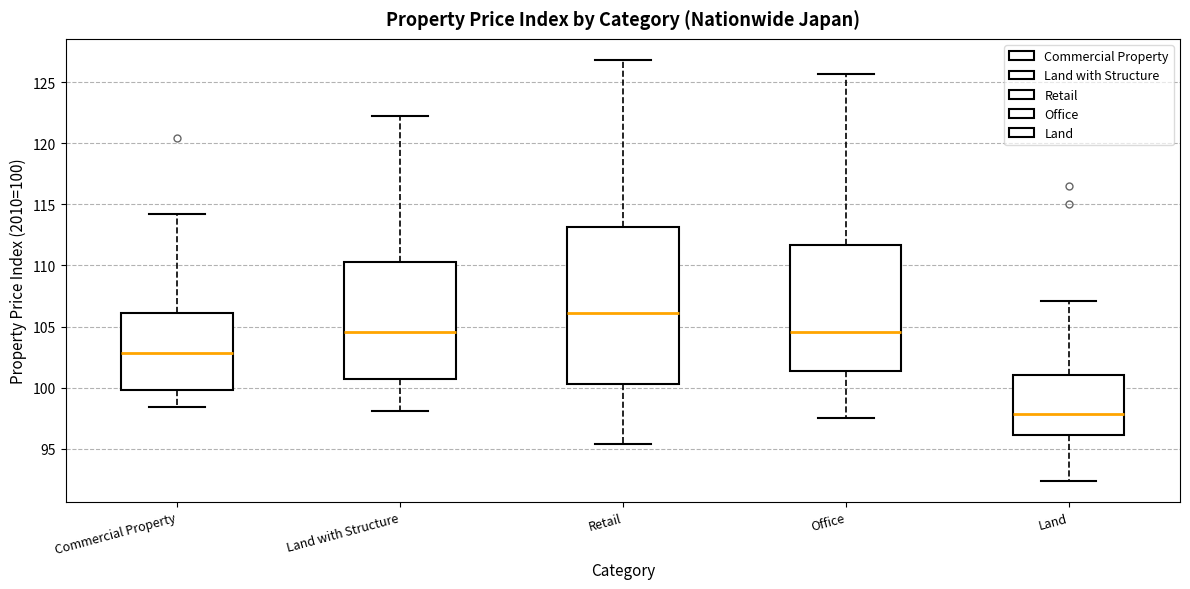

Comparing the boxes themselves (not the whiskers), which one is the tallest?

Retail